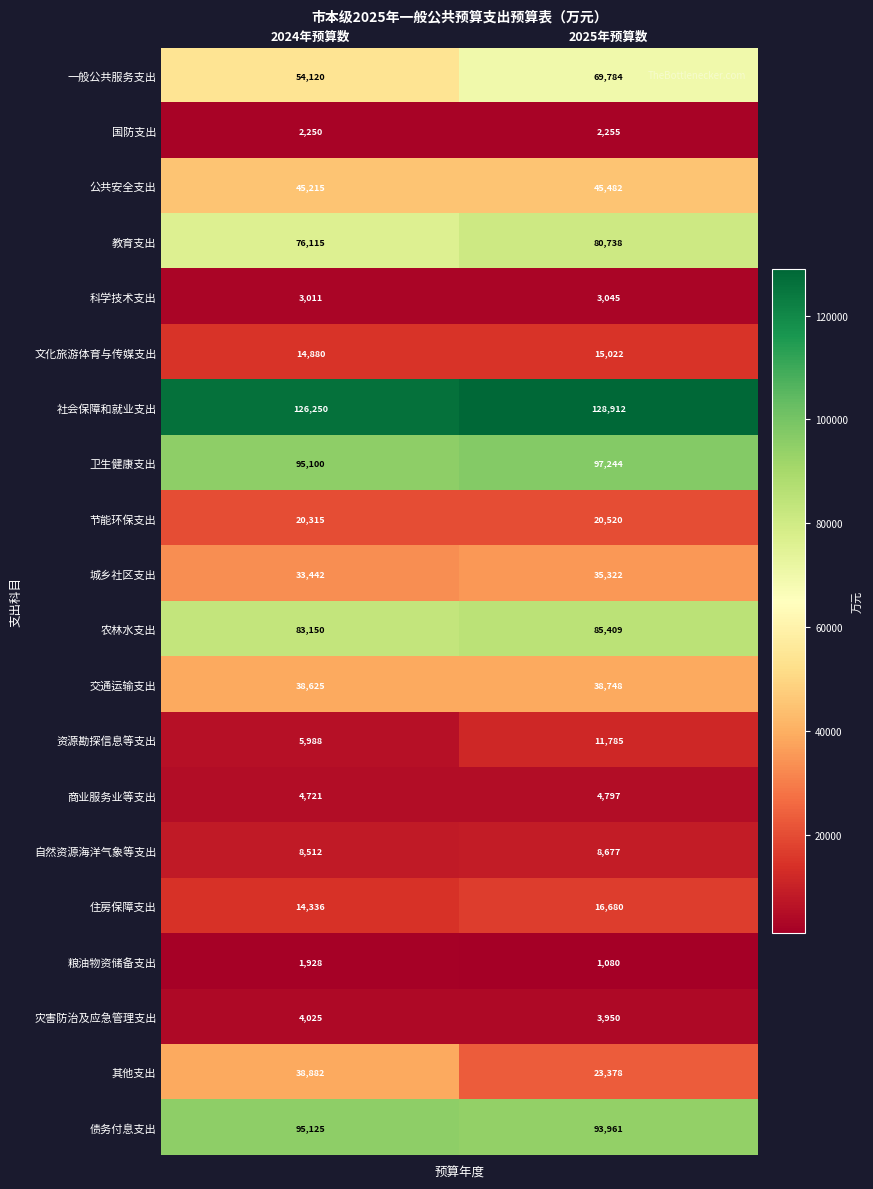

Which category has the lowest value across all series?

2025年预算数